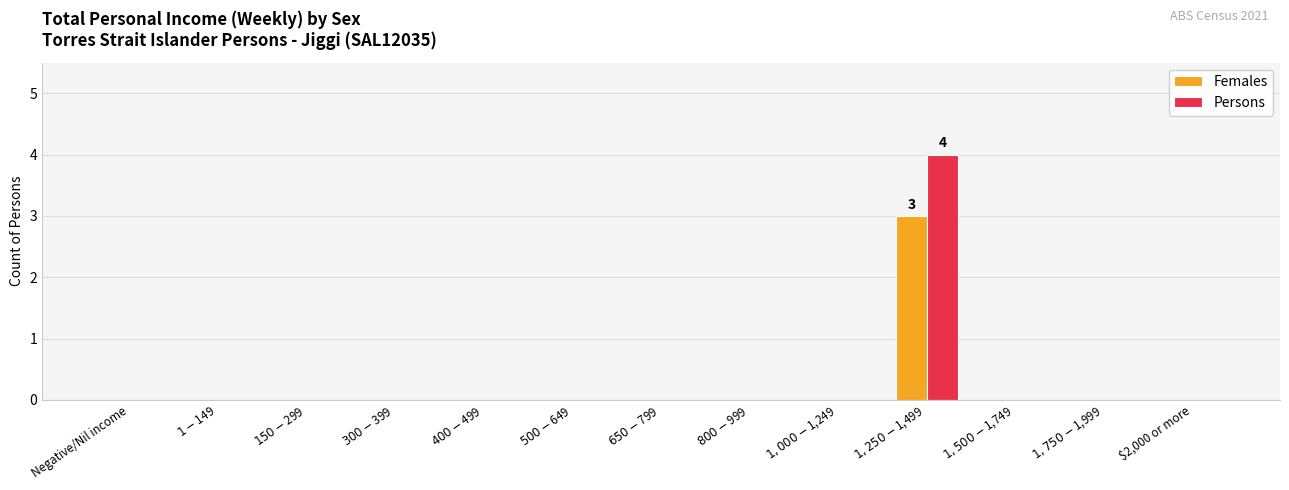

Count the Females values in the range 0 to 1.

12